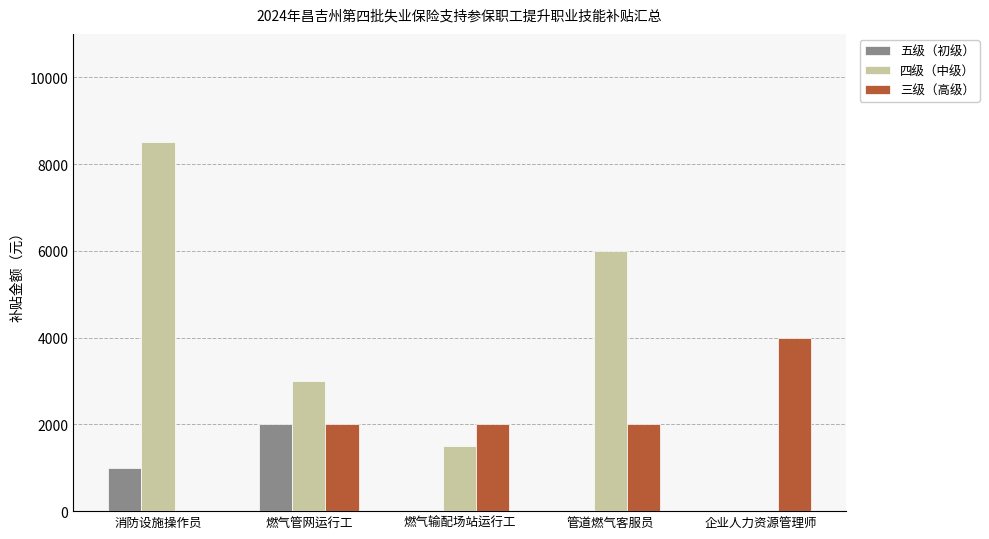

Reading left to right, transcribe all the data shown in this chart.

五级（初级）: 消防设施操作员=1000	燃气管网运行工=2000	燃气输配场站运行工=0	管道燃气客服员=0	企业人力资源管理师=0
四级（中级）: 消防设施操作员=8500	燃气管网运行工=3000	燃气输配场站运行工=1500	管道燃气客服员=6000	企业人力资源管理师=0
三级（高级）: 消防设施操作员=0	燃气管网运行工=2000	燃气输配场站运行工=2000	管道燃气客服员=2000	企业人力资源管理师=4000